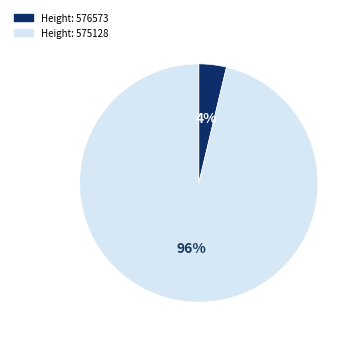

To the nearest percent, what is the average slice percentage?

50%